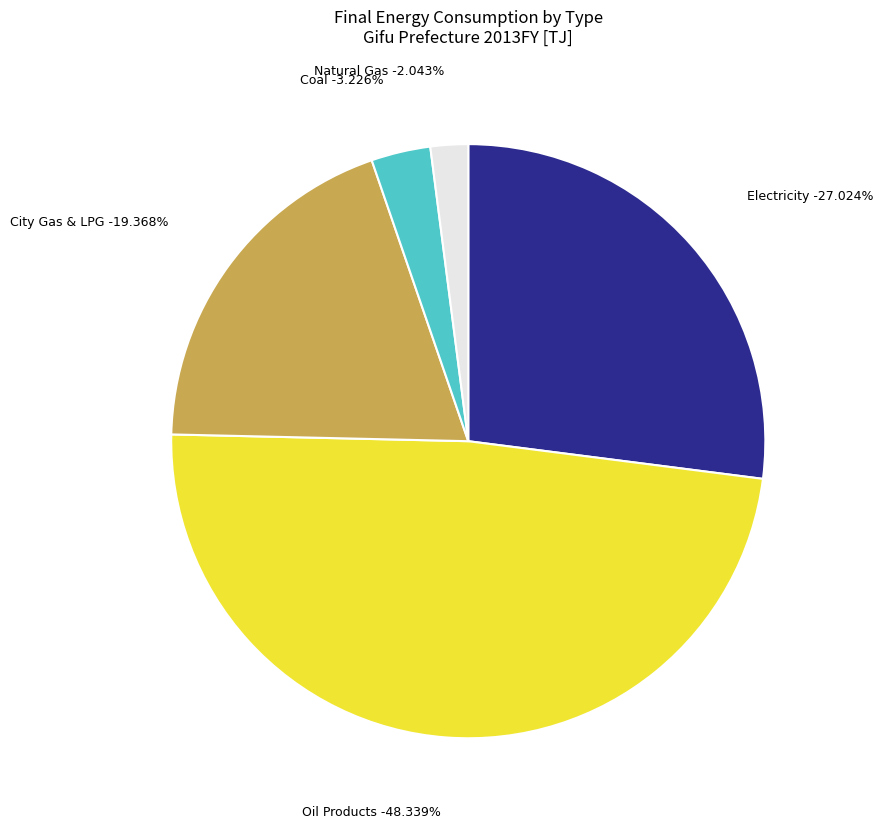

Count the number of slices in the pie.

5